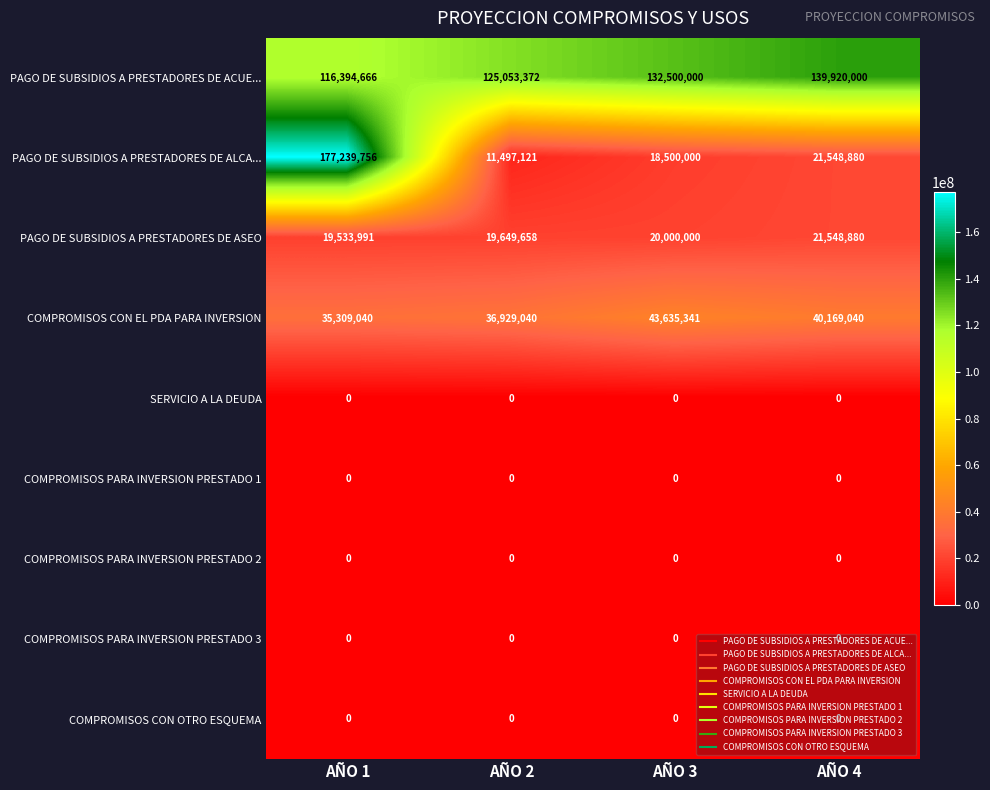

At which category does the chart reach its peak across all series?

AÑO 1